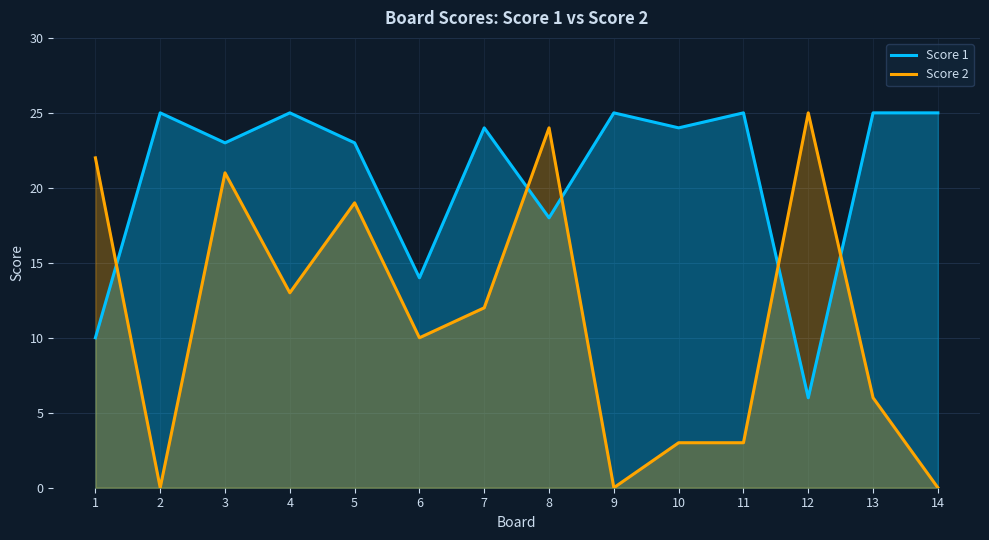

Read the Score 1 value at 5.

23